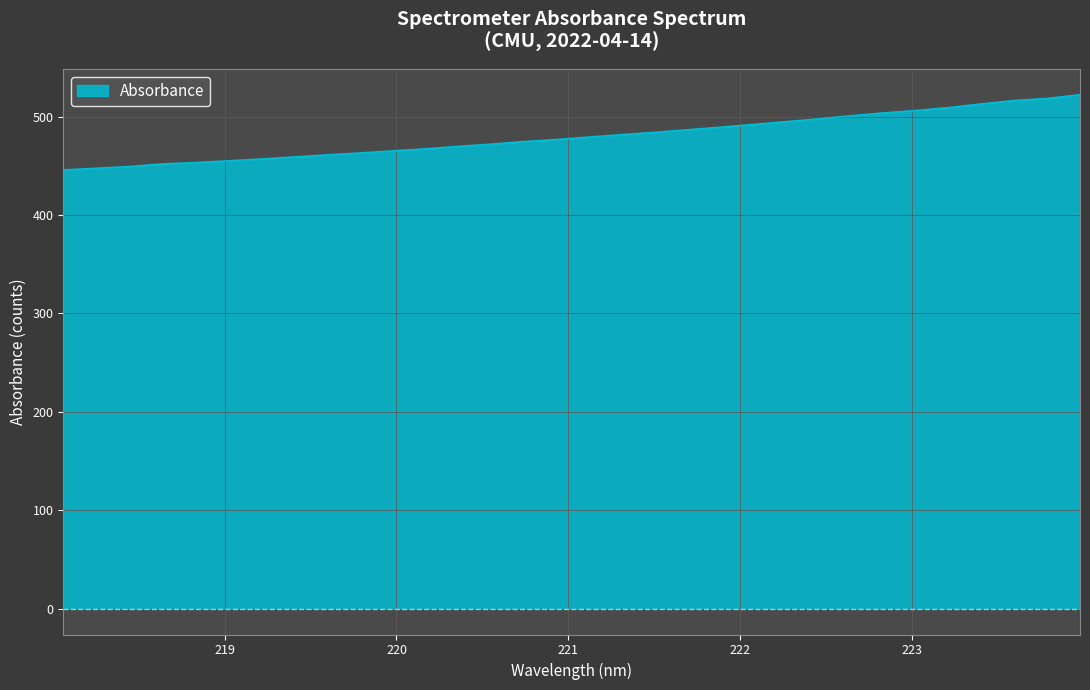

What is the smallest value displayed?

445.8